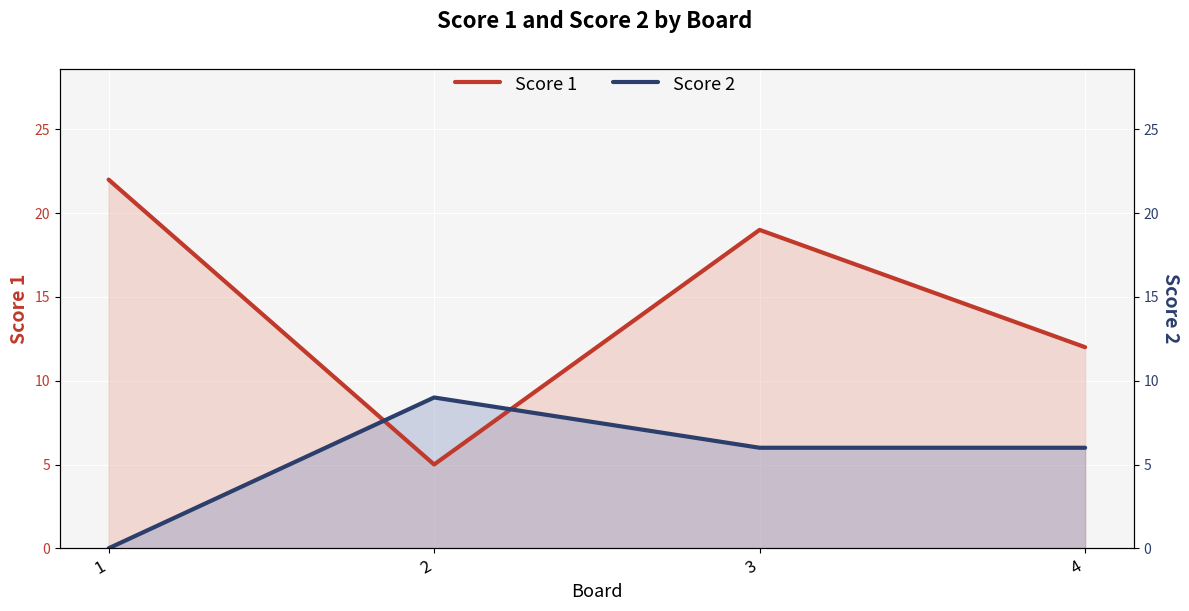

What is the difference between the maximum and minimum values in the Score 1 series?

17